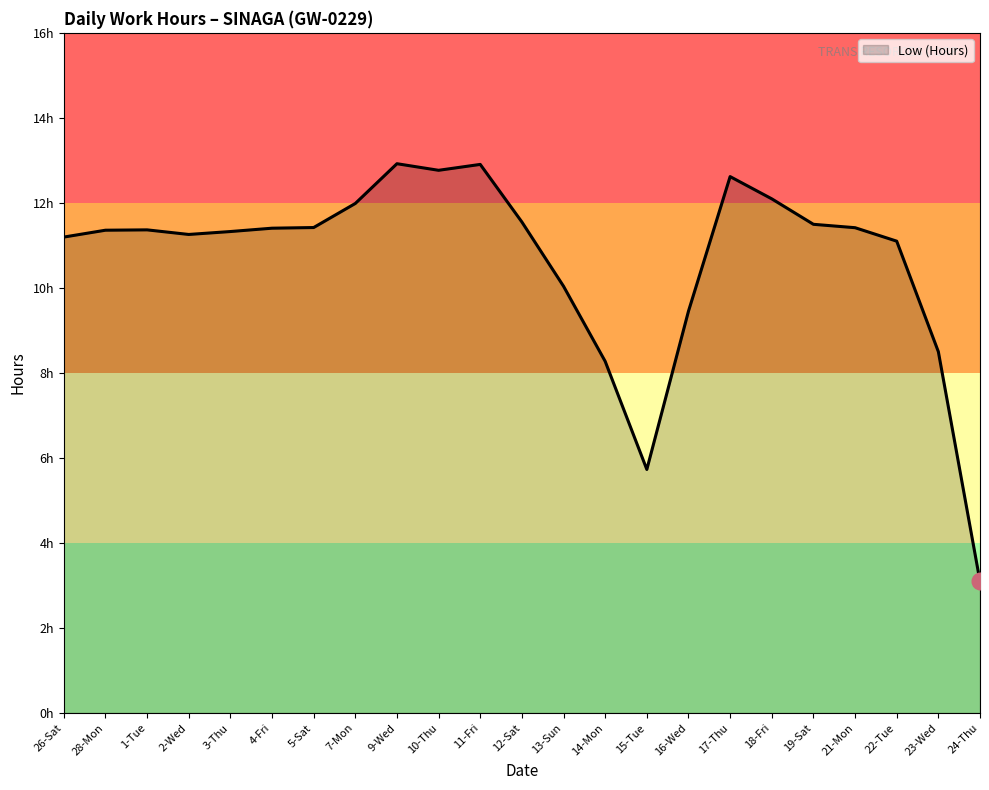

What position from the left is 17-Thu?

17